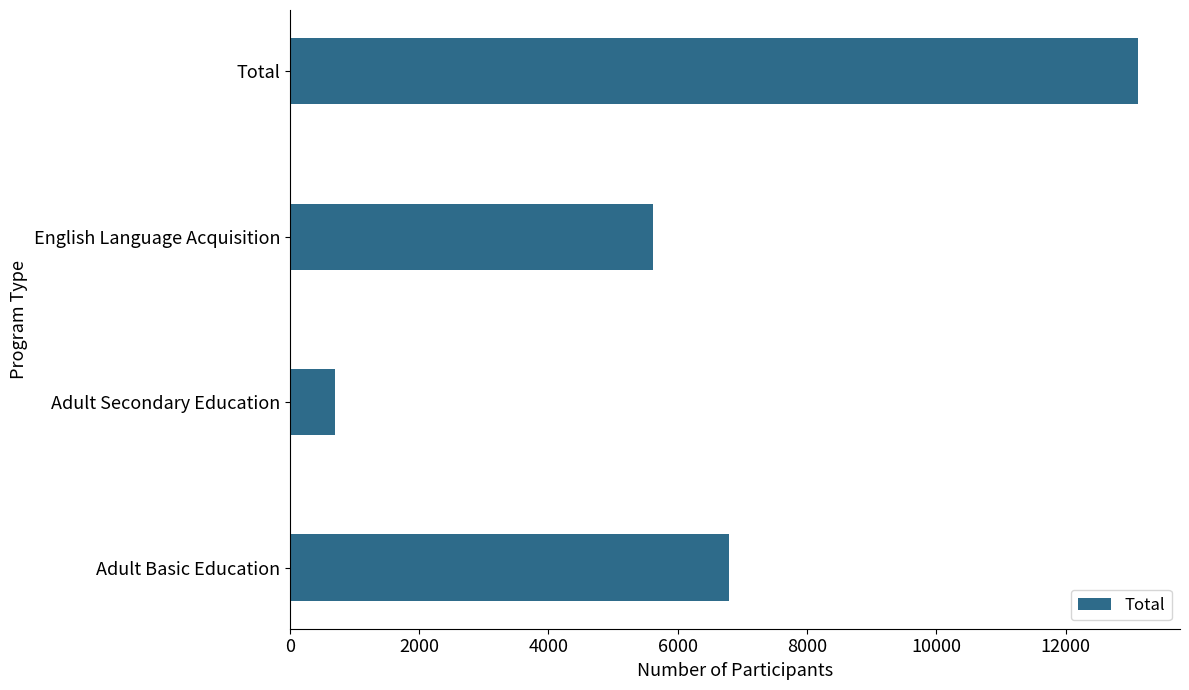

What is the average value?

6556